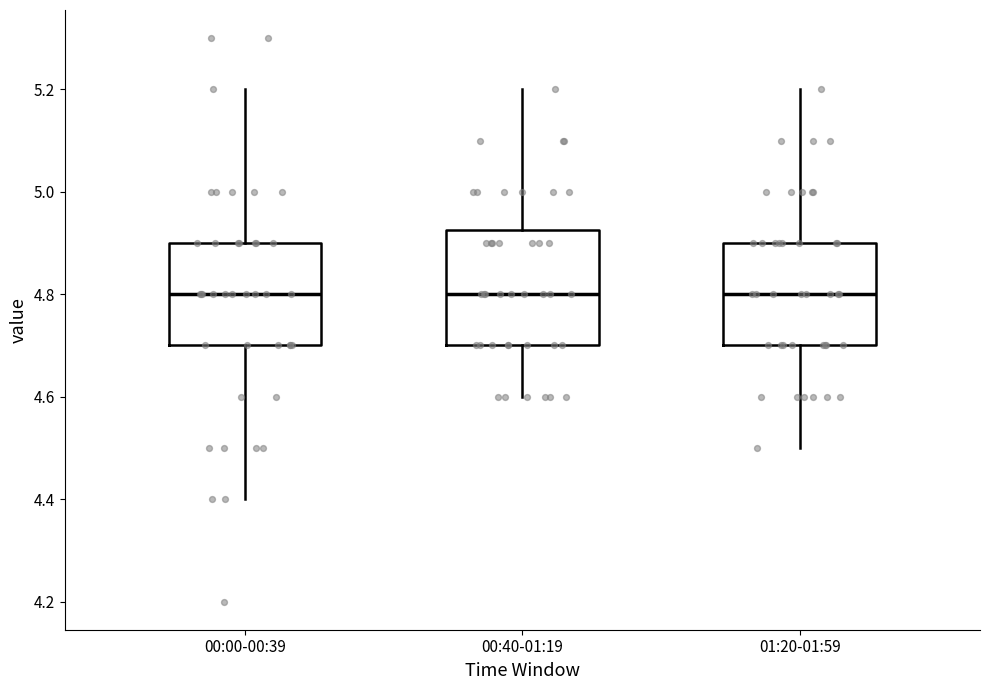

Reading left to right, read every box against the y-axis: the position of its median line, the range the box covers, and the ends of its whiskers. The values are not printed on the chart, so give them approximately, as read against the axis.

00:00-00:39: median 4.80, box 4.70 to 4.90, whiskers 4.40 to 5.20
00:40-01:19: median 4.80, box 4.70 to 4.92, whiskers 4.60 to 5.20
01:20-01:59: median 4.80, box 4.70 to 4.90, whiskers 4.50 to 5.20